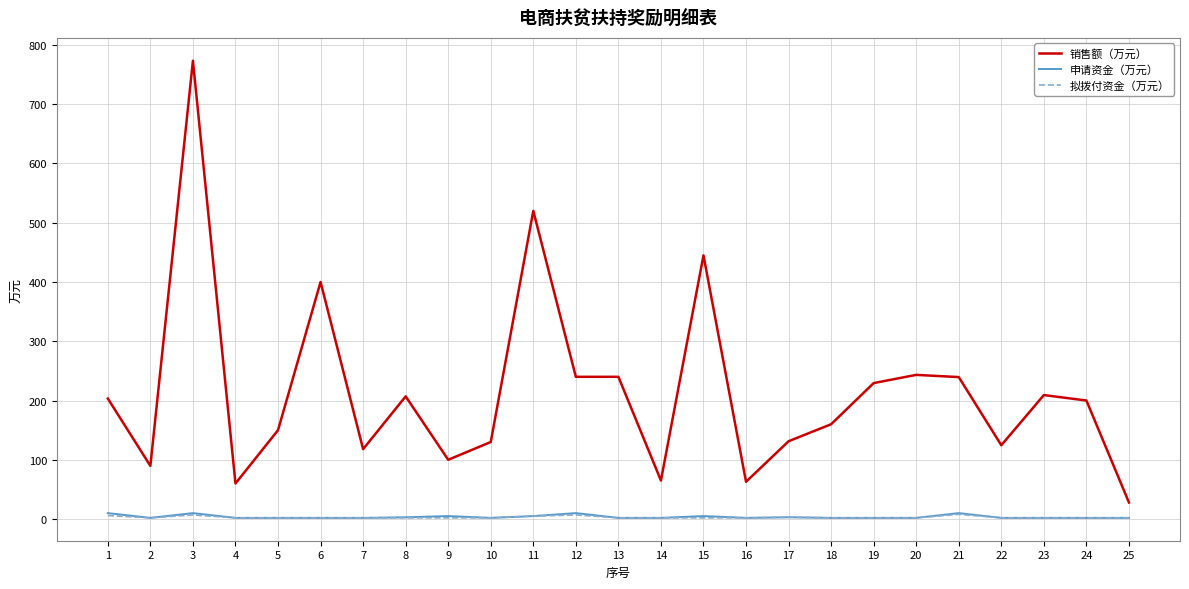

What value does the 销售额（万元） series have at 24?

200.0